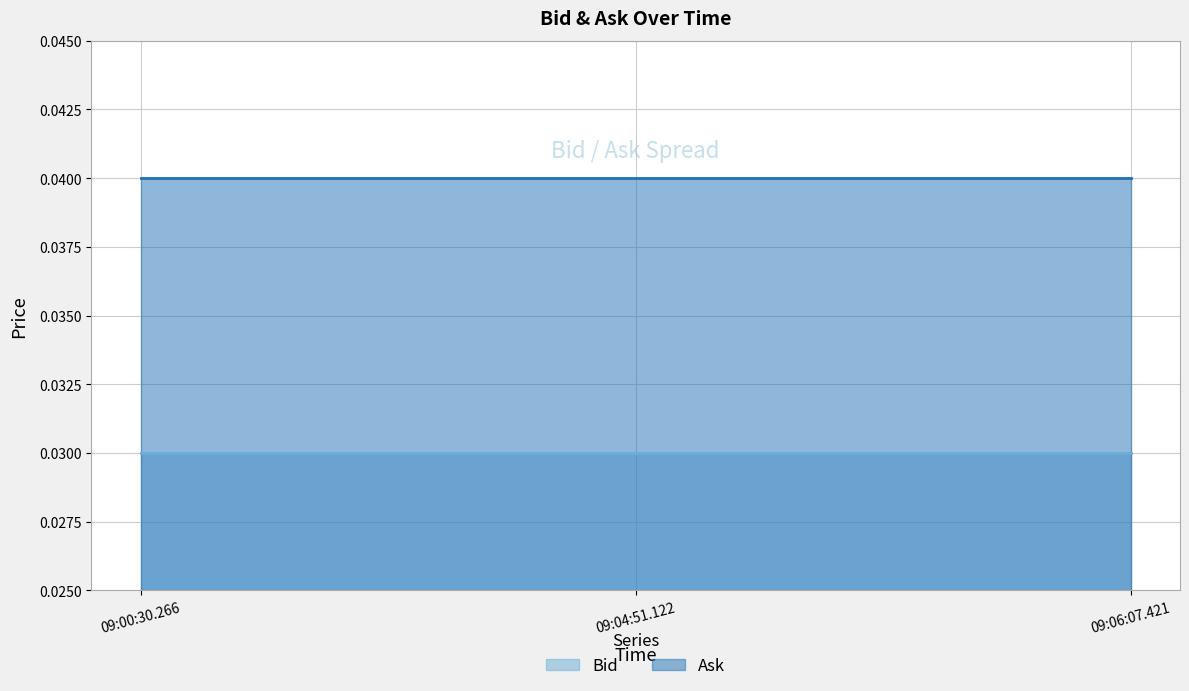

At how many categories does at least one series exceed 0?

3